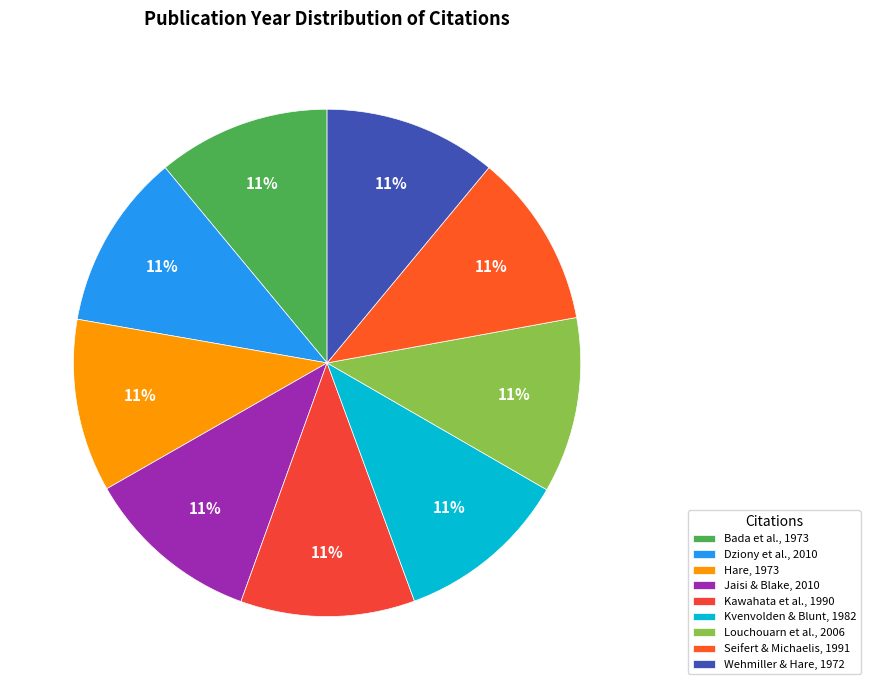

To the nearest percent, what percentage of the pie is Bada et al., 1973?

11%